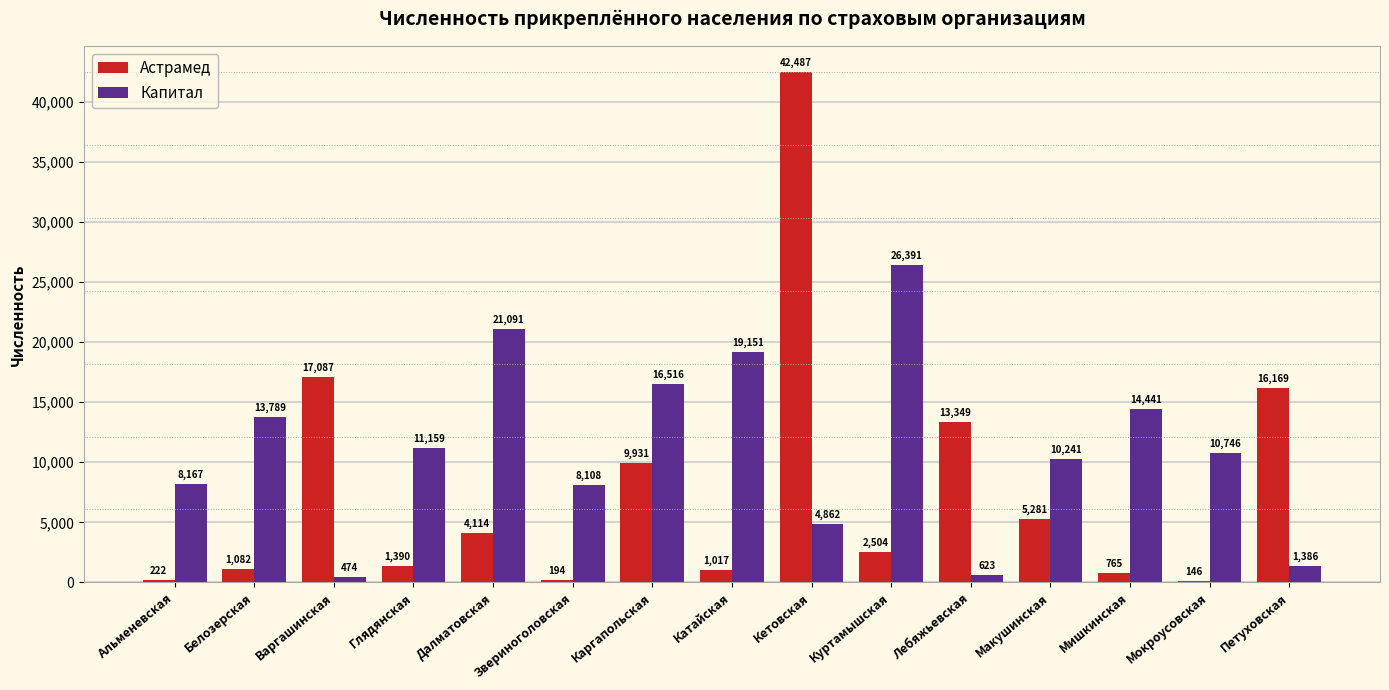

How many bars are there in total?

30